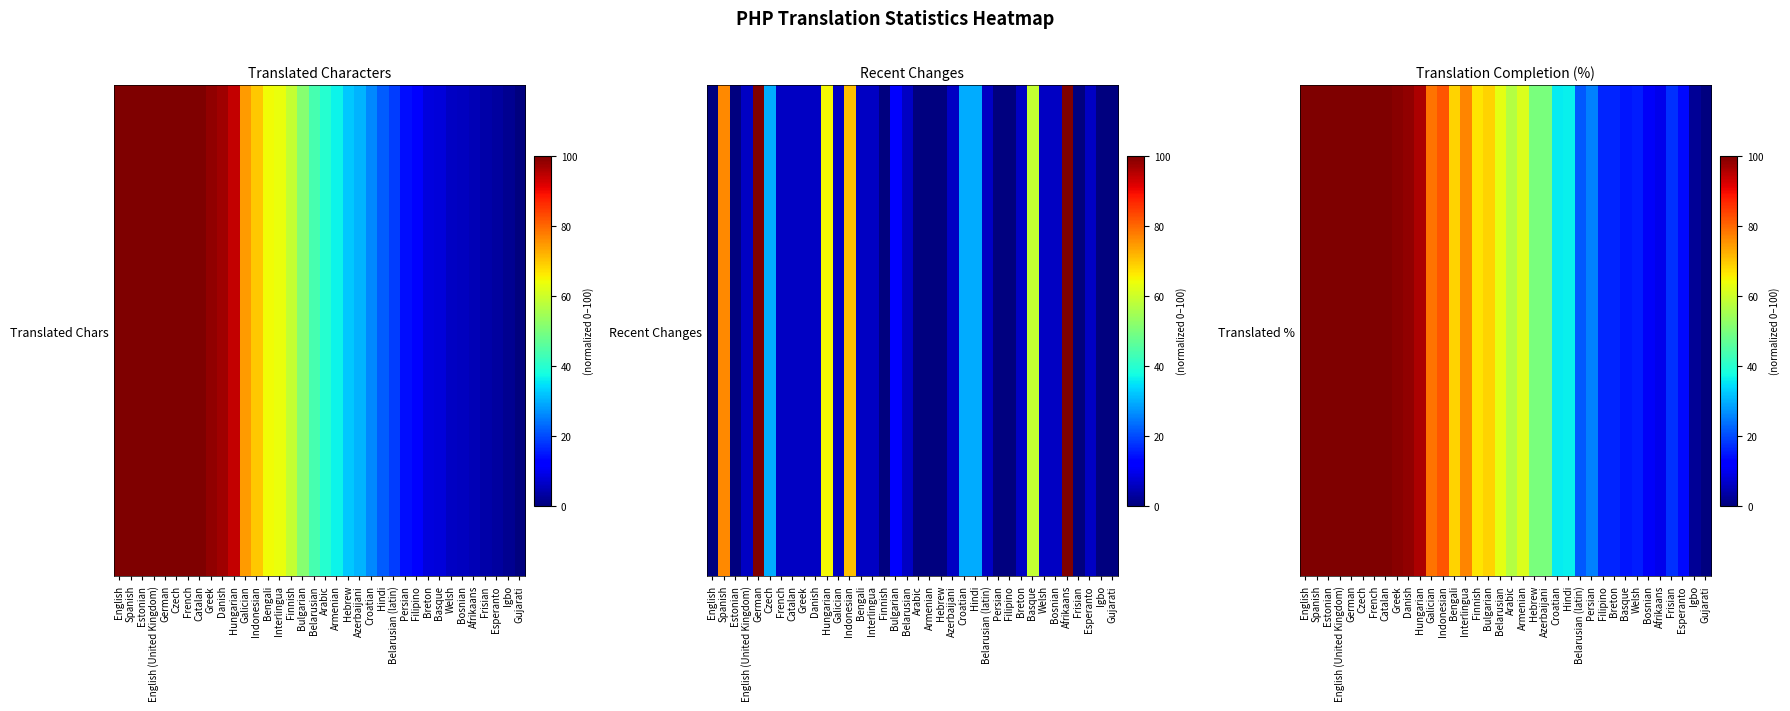

What is the sum of the values at Bulgarian and Bosnian?

79.6